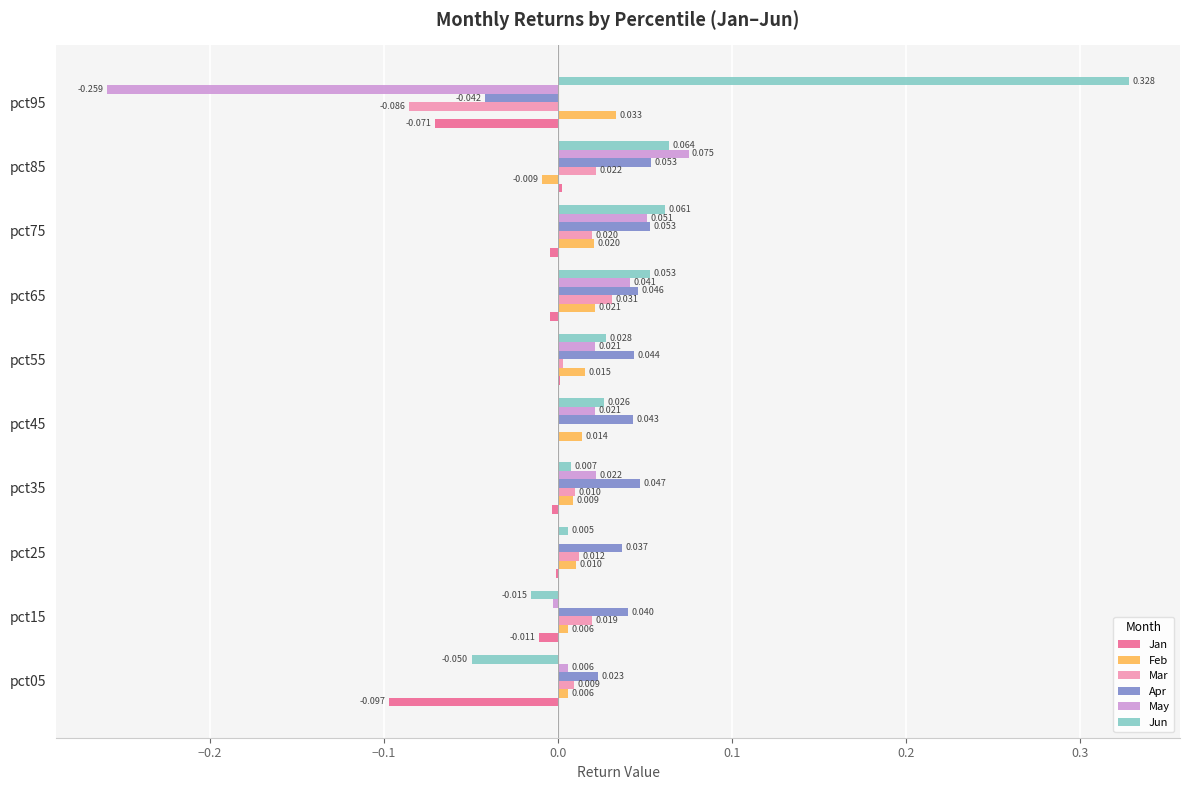

Is the value of May at pct85 greater than the value of Jan at pct75?

Yes